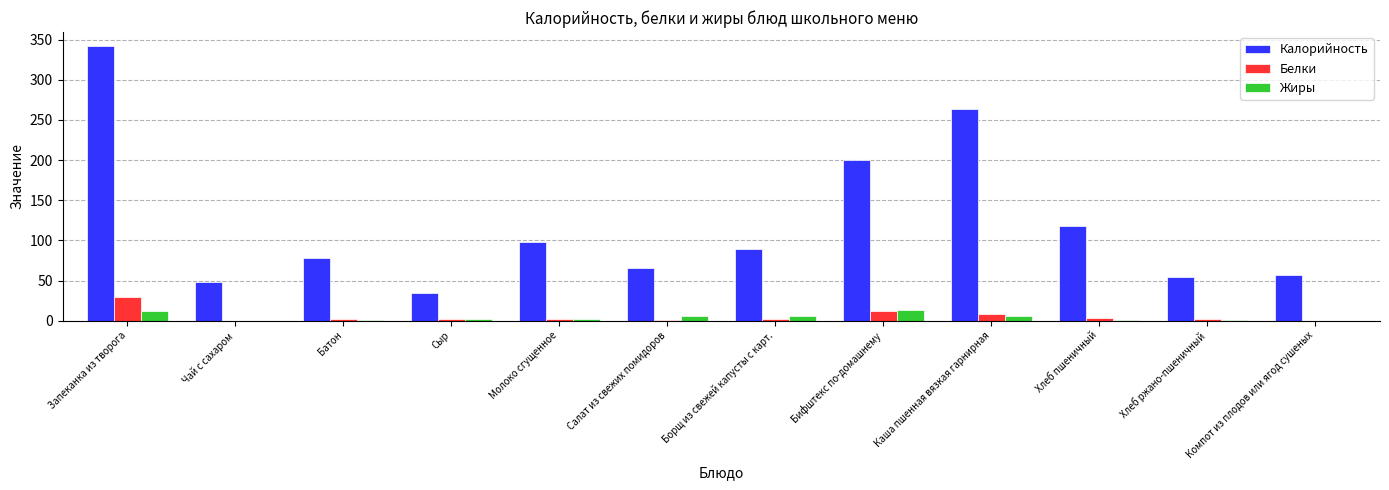

At which category is the sum across all series the highest?

Запеканка из творога